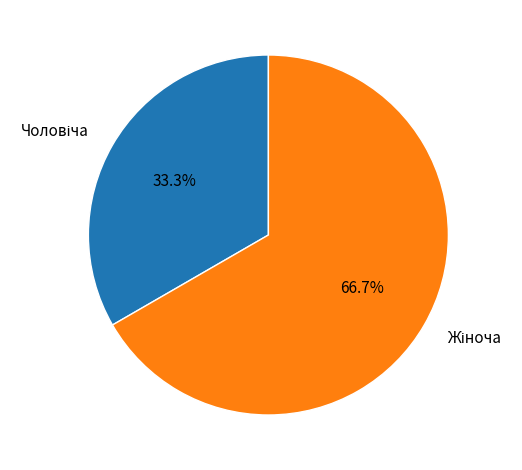

To the nearest percent, what is the average slice percentage?

50%